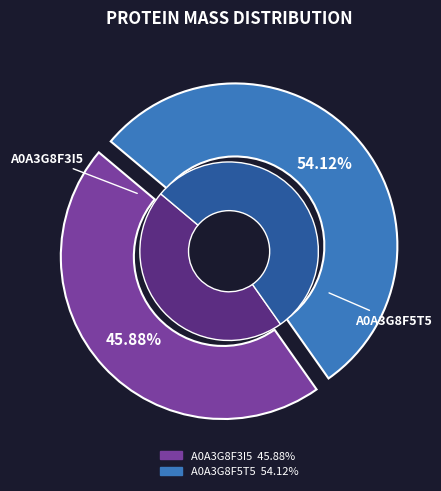

Count the number of slices in the pie.

2